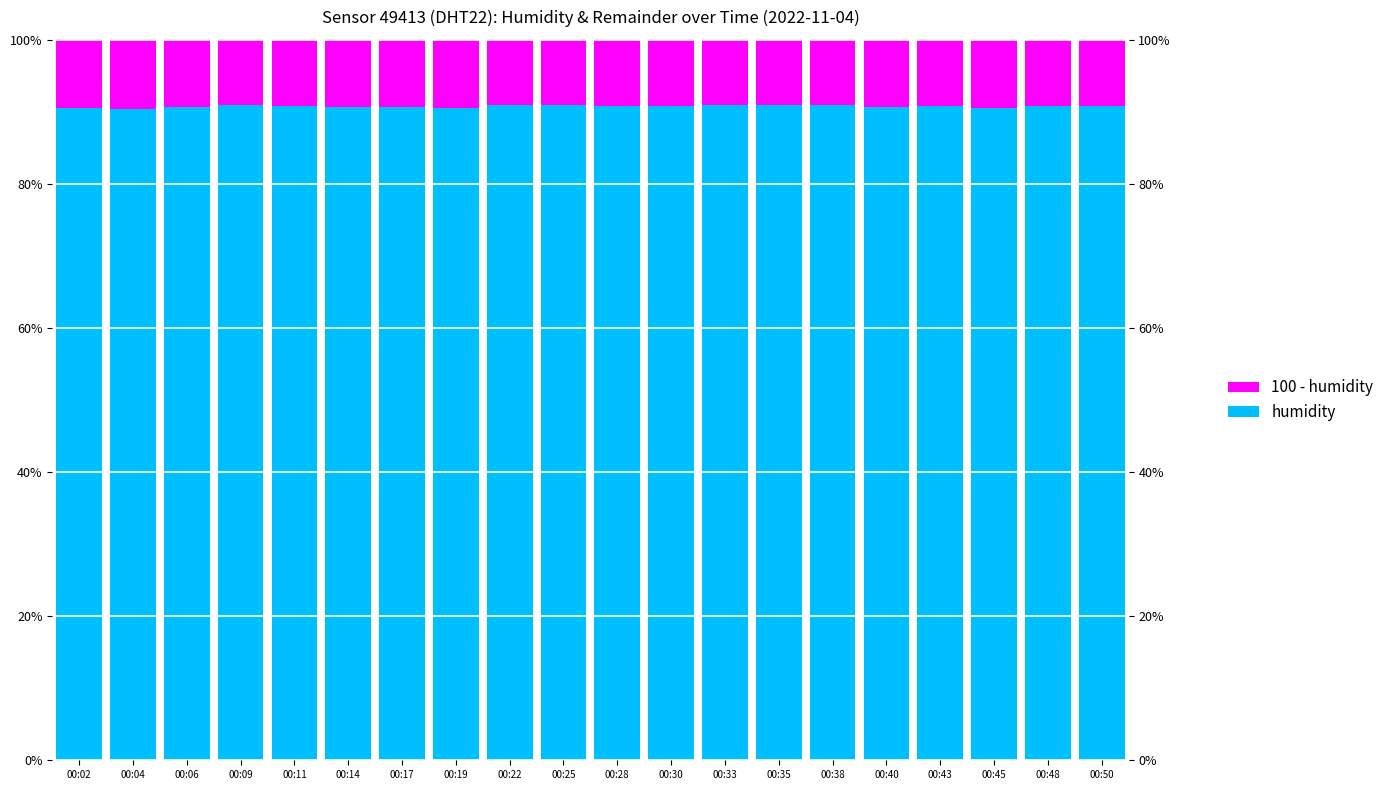

How many bars are there in total?

40